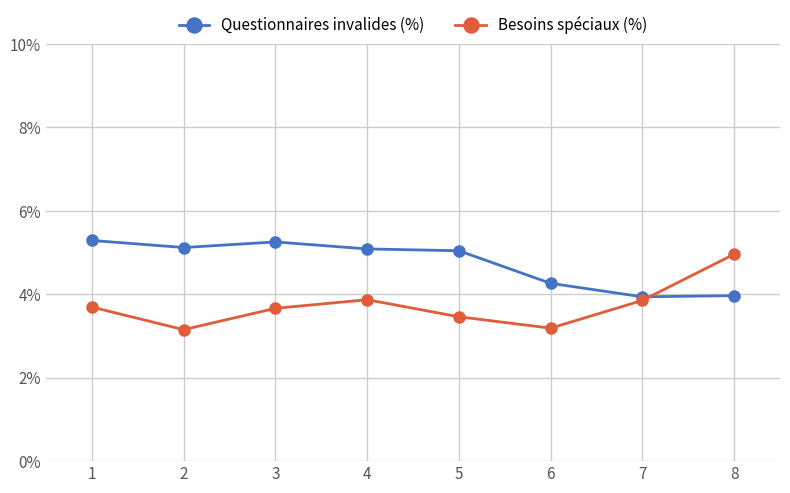

How many times do Besoins spéciaux (%) and Questionnaires invalides (%) cross each other?

1